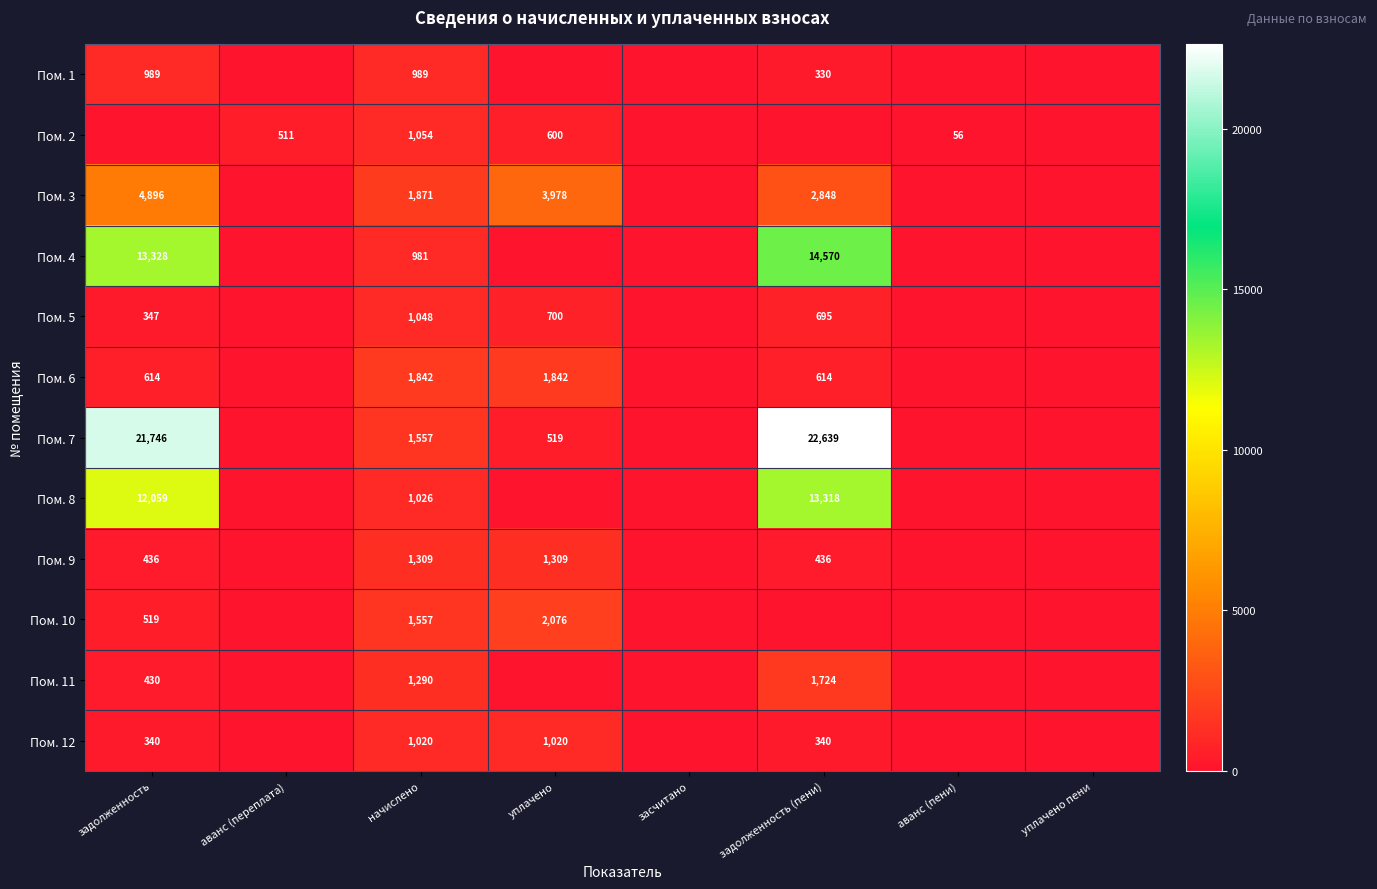

How many series are shown in this chart?

12